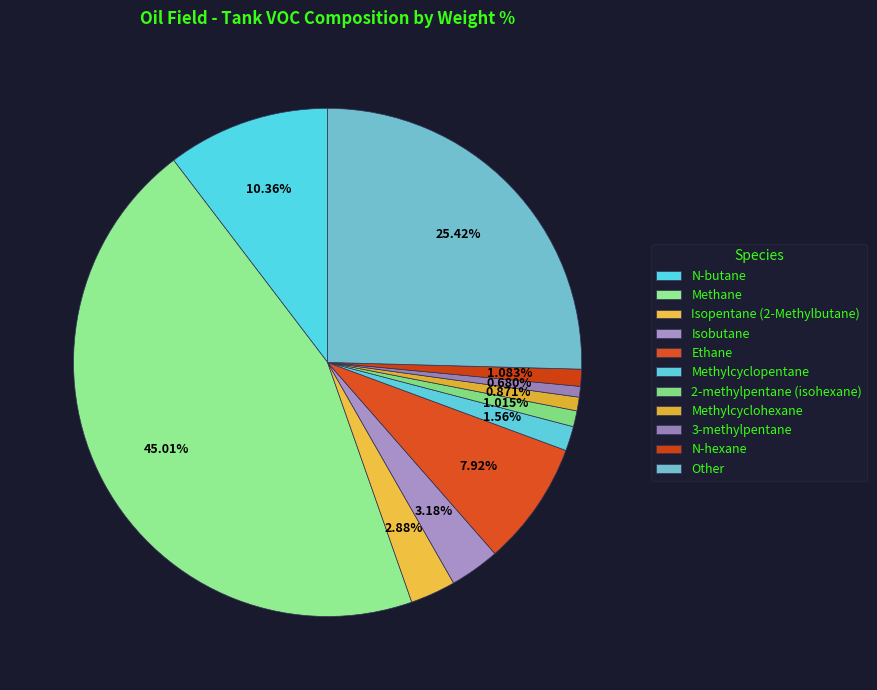

Does Other represent more than half of the total?

No